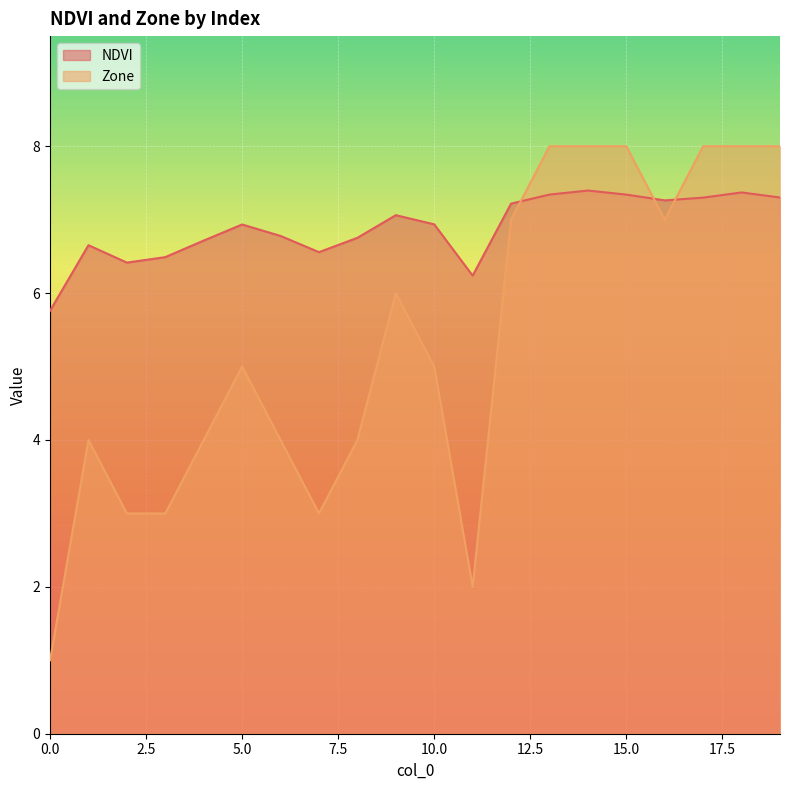

How many interior local peaks does the Zone series have?

3